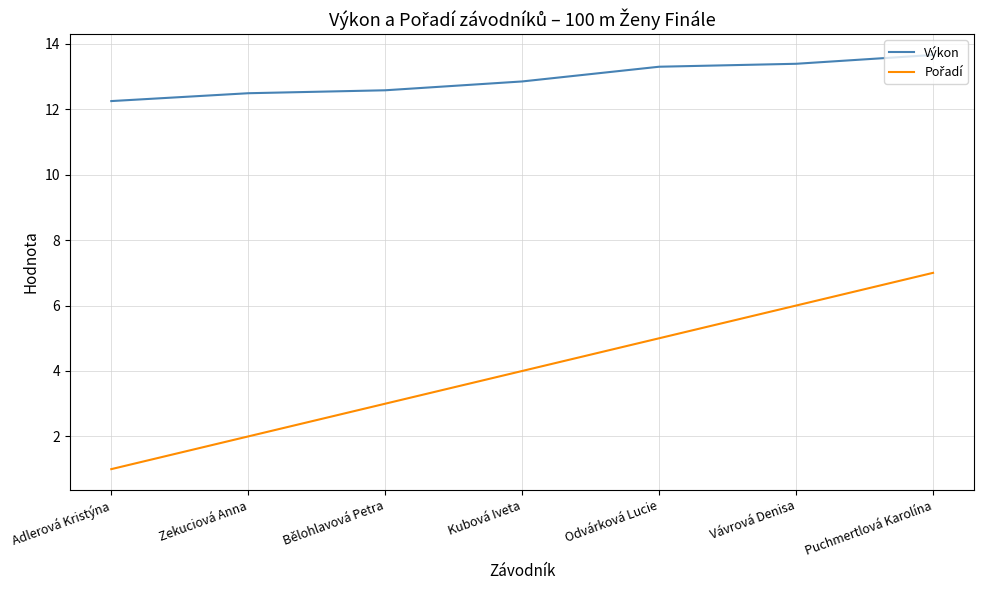

What is the maximum value for Výkon?

13.7